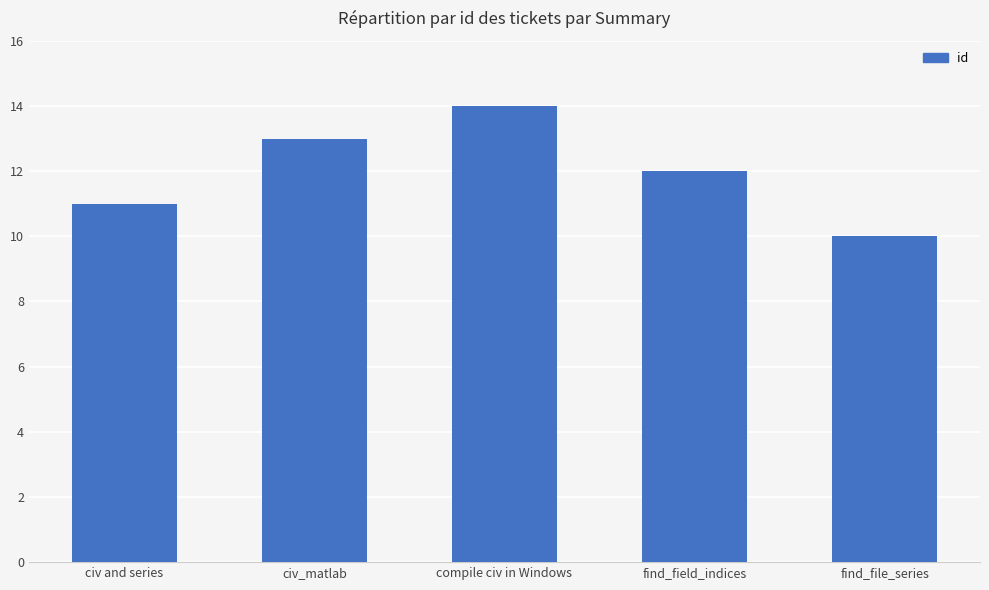

How many values are between 11 and 13?

3